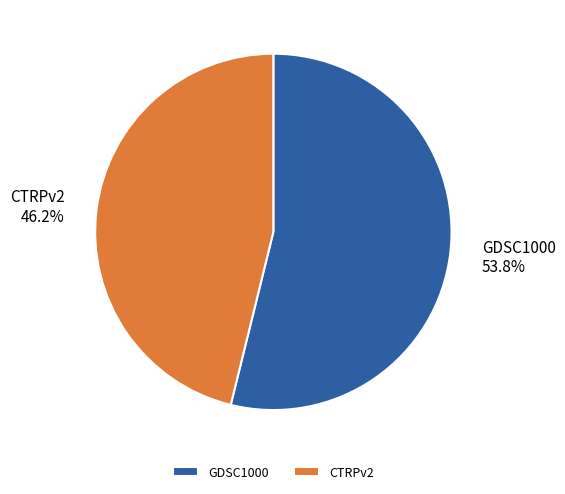

What is the ratio of the value at GDSC1000 to the value at CTRPv2?

1.2